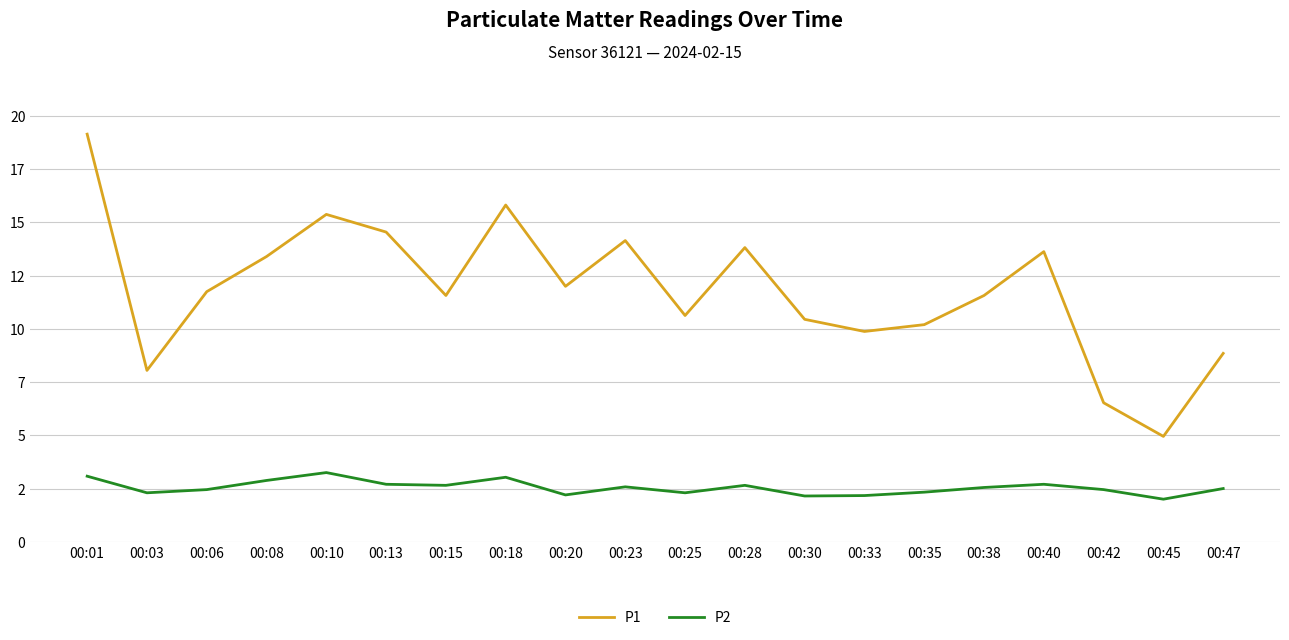

Reading right to left, what are all the values shown in this chart?

P1: 00:47=8.8	00:45=5.0	00:42=6.5	00:40=13.6	00:38=11.6	00:35=10.2	00:33=9.9	00:30=10.4	00:28=13.8	00:25=10.6	00:23=14.2	00:20=12.0	00:18=15.8	00:15=11.6	00:13=14.6	00:10=15.4	00:08=13.4	00:06=11.8	00:03=8.1	00:01=19.1
P2: 00:47=2.5	00:45=2.0	00:42=2.5	00:40=2.7	00:38=2.5	00:35=2.3	00:33=2.2	00:30=2.1	00:28=2.6	00:25=2.3	00:23=2.6	00:20=2.2	00:18=3.0	00:15=2.6	00:13=2.7	00:10=3.2	00:08=2.9	00:06=2.5	00:03=2.3	00:01=3.1